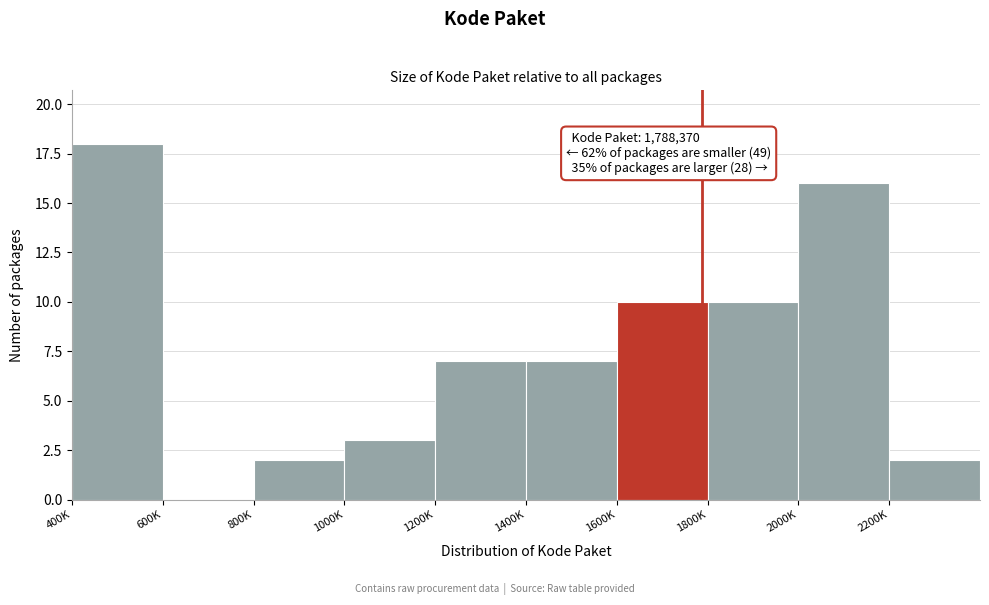

Reading left to right, transcribe all the data shown in this chart.

400K=18	600K=0	800K=2	1000K=3	1200K=7	1400K=7	1600K=10	1800K=10	2000K=16	2200K=2